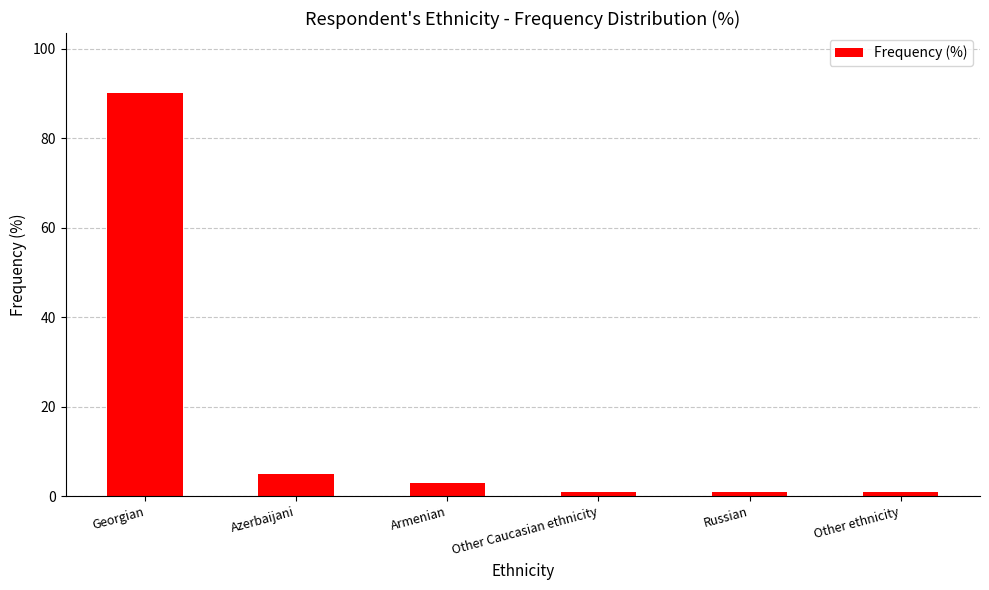

What is the smallest value displayed?

1